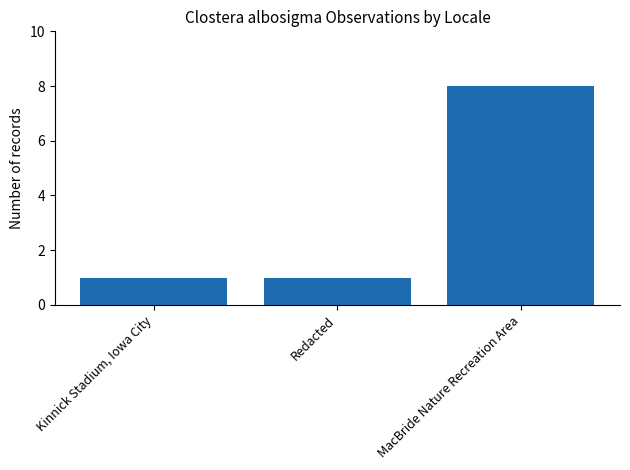

Count the number of categories in the chart.

3